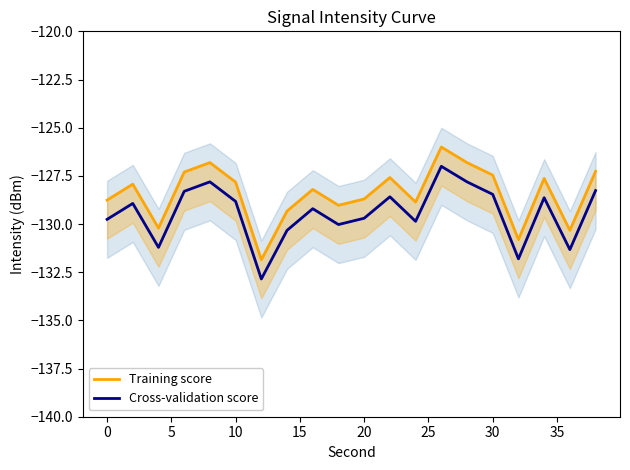

How many interior local peaks does the Training score series have?

6